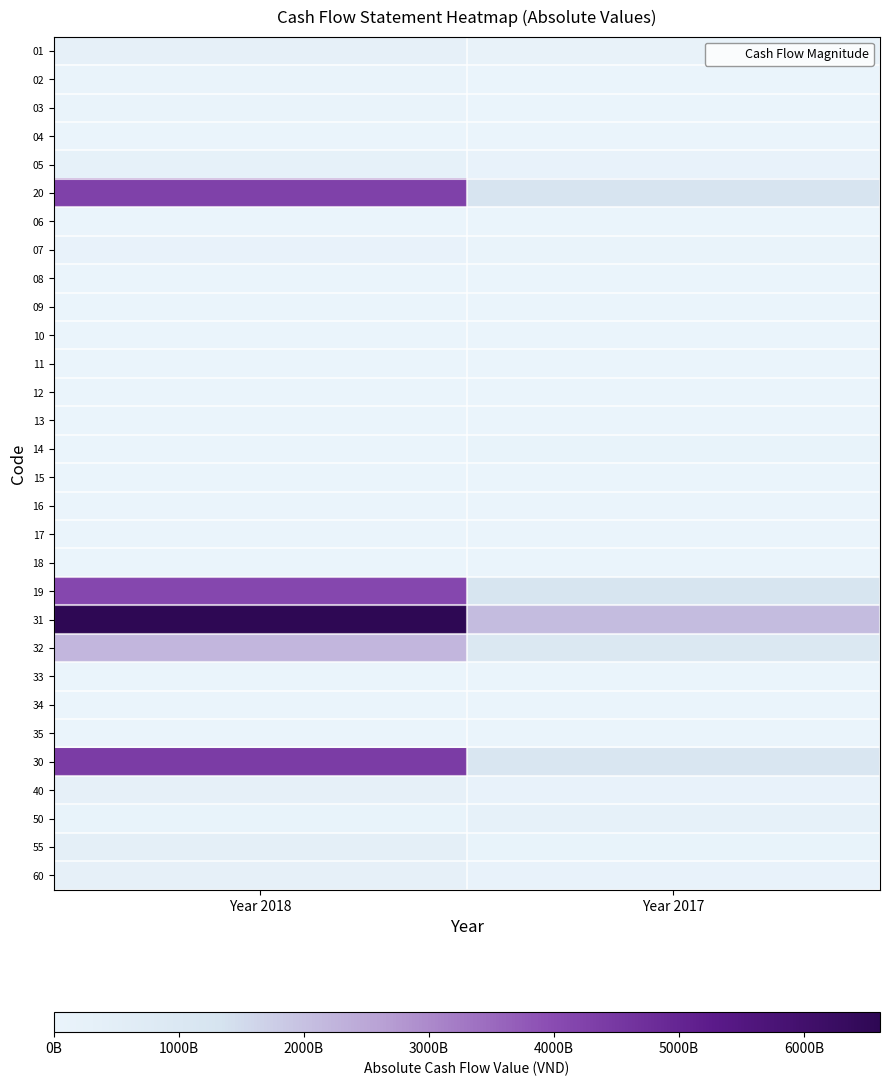

At how many categories does at least one series exceed 545260188887?

2